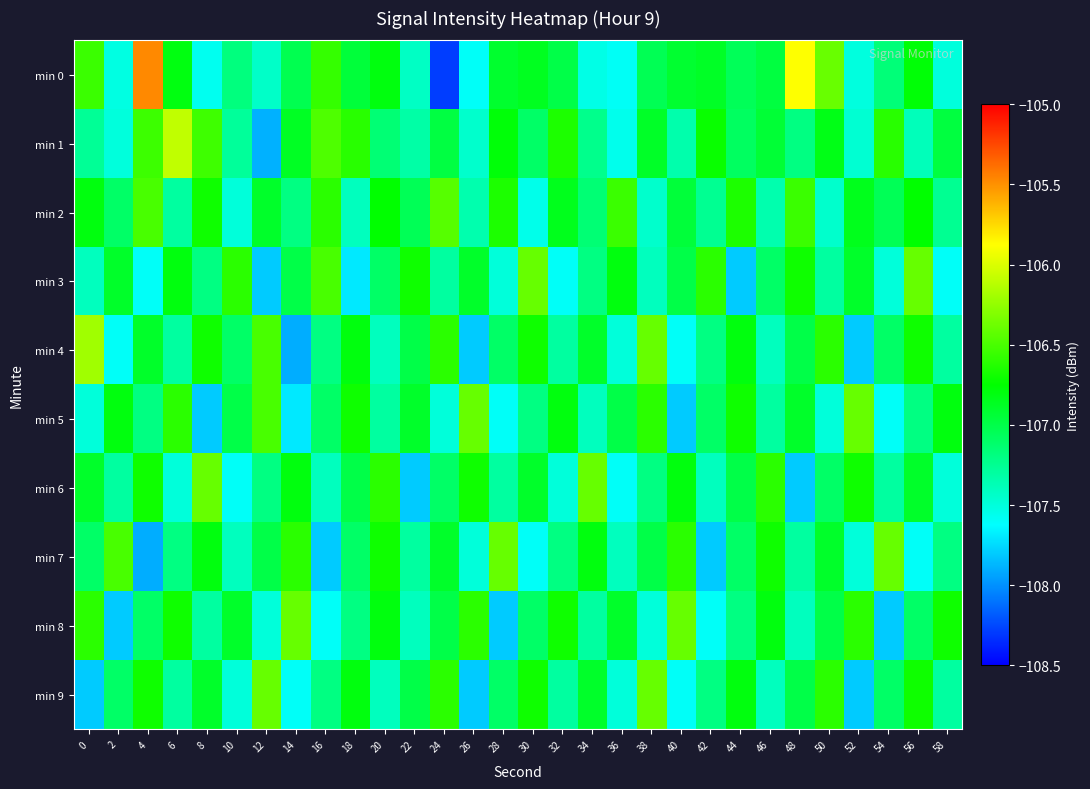

Reading right to left, list all the values displayed in this chart.

min 0: 58=-107.5	56=-106.8	54=-107.2	52=-107.5	50=-106.4	48=-105.9	46=-107.0	44=-107.1	42=-106.9	40=-106.9	38=-107.0	36=-107.6	34=-107.5	32=-107.0	30=-106.9	28=-106.9	26=-107.6	24=-108.3	22=-107.4	20=-106.8	18=-107.0	16=-106.6	14=-107.0	12=-107.4	10=-107.2	8=-107.6	6=-106.8	4=-105.5	2=-107.5	0=-106.5
min 1: 58=-107.0	56=-107.4	54=-106.6	52=-107.5	50=-106.8	48=-107.2	46=-106.9	44=-107.1	42=-106.7	40=-107.3	38=-106.9	36=-107.6	34=-107.2	32=-106.7	30=-107.1	28=-106.8	26=-107.5	24=-107.0	22=-107.3	20=-107.2	18=-106.6	16=-106.5	14=-106.9	12=-107.9	10=-107.3	8=-106.5	6=-106.1	4=-106.5	2=-107.5	0=-107.3
min 2: 58=-107.2	56=-106.8	54=-107.0	52=-106.8	50=-107.5	48=-106.5	46=-107.3	44=-106.7	42=-107.2	40=-107.0	38=-107.5	36=-106.5	34=-107.2	32=-106.8	30=-107.5	28=-106.7	26=-107.3	24=-106.5	22=-107.0	20=-106.8	18=-107.4	16=-106.6	14=-107.2	12=-106.9	10=-107.5	8=-106.7	6=-107.3	4=-106.5	2=-107.1	0=-106.8
min 3: 58=-107.6	56=-106.4	54=-107.5	52=-106.9	50=-107.3	48=-106.7	46=-107.1	44=-107.8	42=-106.6	40=-107.0	38=-107.4	36=-106.8	34=-107.2	32=-107.6	30=-106.4	28=-107.5	26=-106.9	24=-107.3	22=-106.7	20=-107.1	18=-107.7	16=-106.5	14=-107.0	12=-107.8	10=-106.6	8=-107.2	6=-106.8	4=-107.6	2=-106.9	0=-107.4
min 4: 58=-107.3	56=-106.7	54=-107.1	52=-107.8	50=-106.6	48=-107.0	46=-107.4	44=-106.8	42=-107.2	40=-107.6	38=-106.4	36=-107.5	34=-106.9	32=-107.3	30=-106.7	28=-107.1	26=-107.8	24=-106.6	22=-107.0	20=-107.4	18=-106.8	16=-107.2	14=-107.9	12=-106.5	10=-107.1	8=-106.7	6=-107.3	4=-106.9	2=-107.6	0=-106.2
min 5: 58=-106.8	56=-107.2	54=-107.6	52=-106.4	50=-107.5	48=-106.9	46=-107.3	44=-106.7	42=-107.1	40=-107.8	38=-106.6	36=-107.0	34=-107.4	32=-106.8	30=-107.2	28=-107.6	26=-106.4	24=-107.5	22=-106.9	20=-107.3	18=-106.7	16=-107.1	14=-107.7	12=-106.5	10=-107.0	8=-107.8	6=-106.6	4=-107.2	2=-106.8	0=-107.5
min 6: 58=-107.5	56=-106.9	54=-107.3	52=-106.7	50=-107.1	48=-107.8	46=-106.6	44=-107.0	42=-107.4	40=-106.8	38=-107.2	36=-107.6	34=-106.4	32=-107.5	30=-106.9	28=-107.3	26=-106.7	24=-107.1	22=-107.8	20=-106.6	18=-107.0	16=-107.4	14=-106.8	12=-107.2	10=-107.6	8=-106.4	6=-107.5	4=-106.7	2=-107.3	0=-106.9
min 7: 58=-107.2	56=-107.6	54=-106.4	52=-107.5	50=-106.9	48=-107.3	46=-106.7	44=-107.1	42=-107.8	40=-106.6	38=-107.0	36=-107.4	34=-106.8	32=-107.2	30=-107.6	28=-106.4	26=-107.5	24=-106.9	22=-107.3	20=-106.7	18=-107.1	16=-107.8	14=-106.6	12=-107.0	10=-107.4	8=-106.8	6=-107.2	4=-107.9	2=-106.5	0=-107.1
min 8: 58=-106.7	56=-107.1	54=-107.8	52=-106.6	50=-107.0	48=-107.4	46=-106.8	44=-107.2	42=-107.6	40=-106.4	38=-107.5	36=-106.9	34=-107.3	32=-106.7	30=-107.1	28=-107.8	26=-106.6	24=-107.0	22=-107.4	20=-106.8	18=-107.2	16=-107.6	14=-106.4	12=-107.5	10=-106.9	8=-107.3	6=-106.7	4=-107.1	2=-107.8	0=-106.6
min 9: 58=-107.3	56=-106.7	54=-107.1	52=-107.8	50=-106.6	48=-107.0	46=-107.4	44=-106.8	42=-107.2	40=-107.6	38=-106.4	36=-107.5	34=-106.9	32=-107.3	30=-106.7	28=-107.1	26=-107.8	24=-106.6	22=-107.0	20=-107.4	18=-106.8	16=-107.2	14=-107.6	12=-106.4	10=-107.5	8=-106.9	6=-107.3	4=-106.7	2=-107.1	0=-107.8